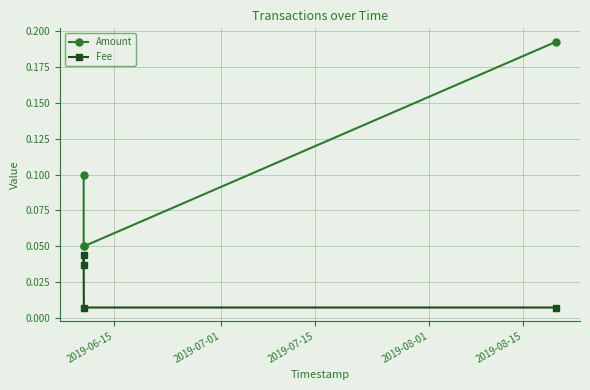

List the series in order of their overall mean, lowest first.

Fee, Amount